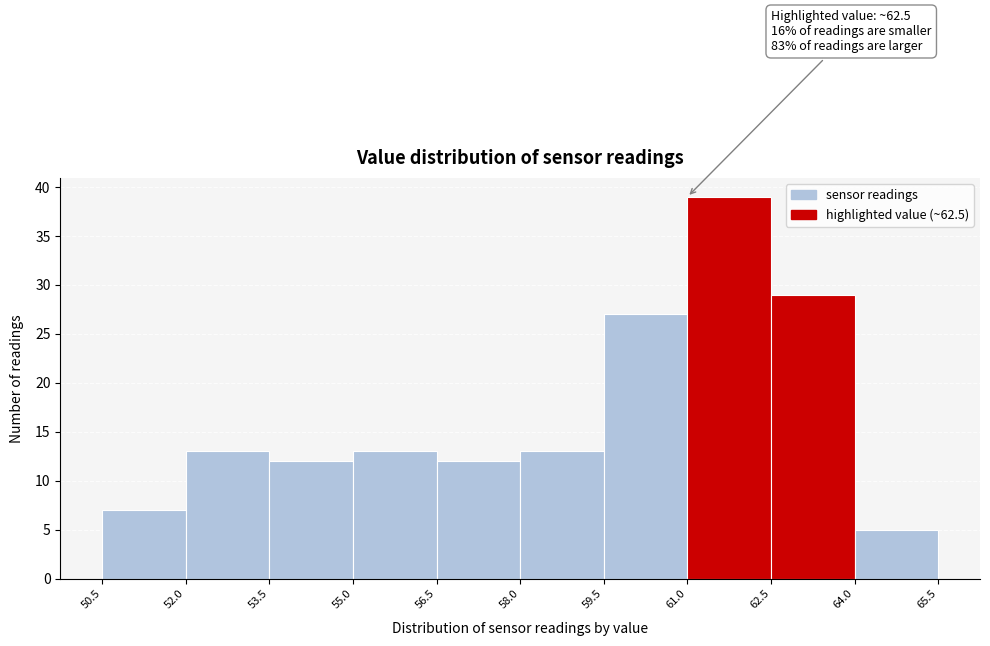

Which range on the x-axis has the tallest bar?

61.0 to 62.5